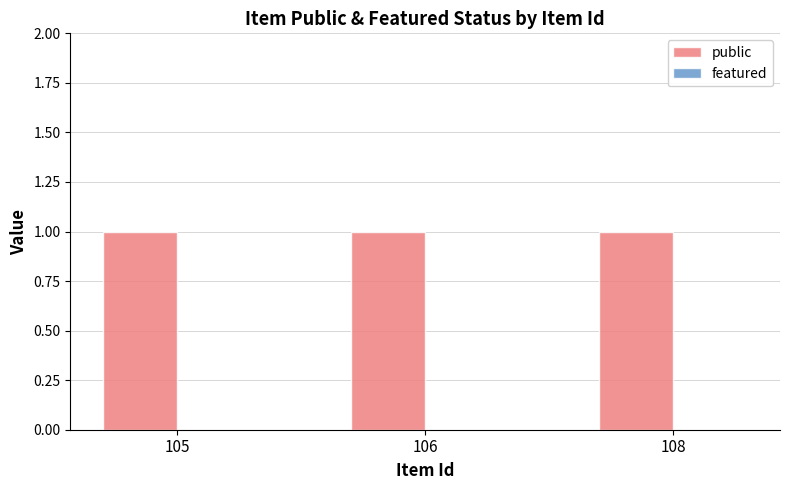

Which series has the largest range (max minus min)?

public